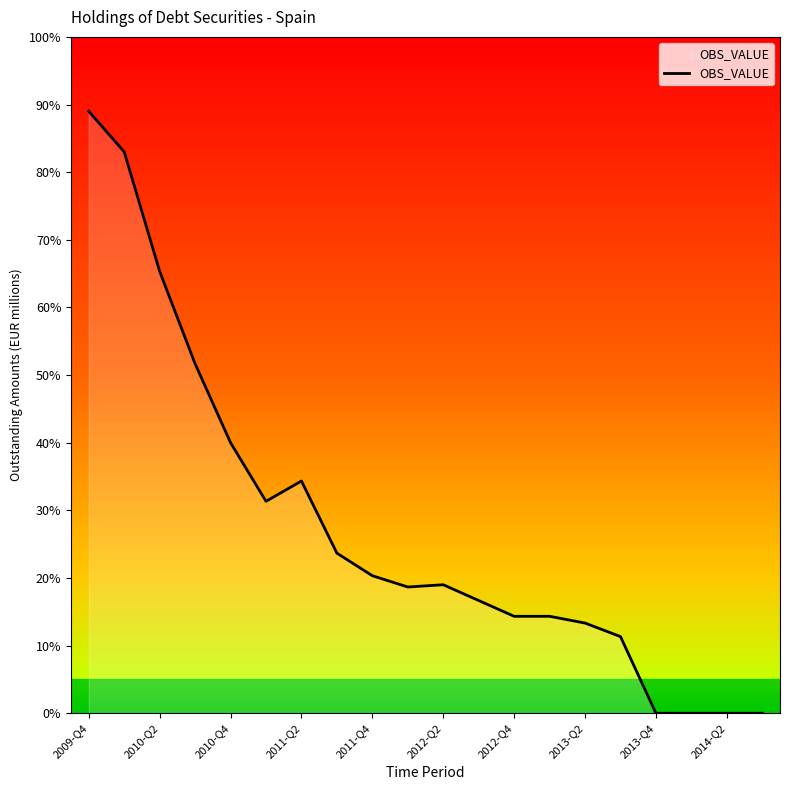

Does the chart have visible grid lines?

No